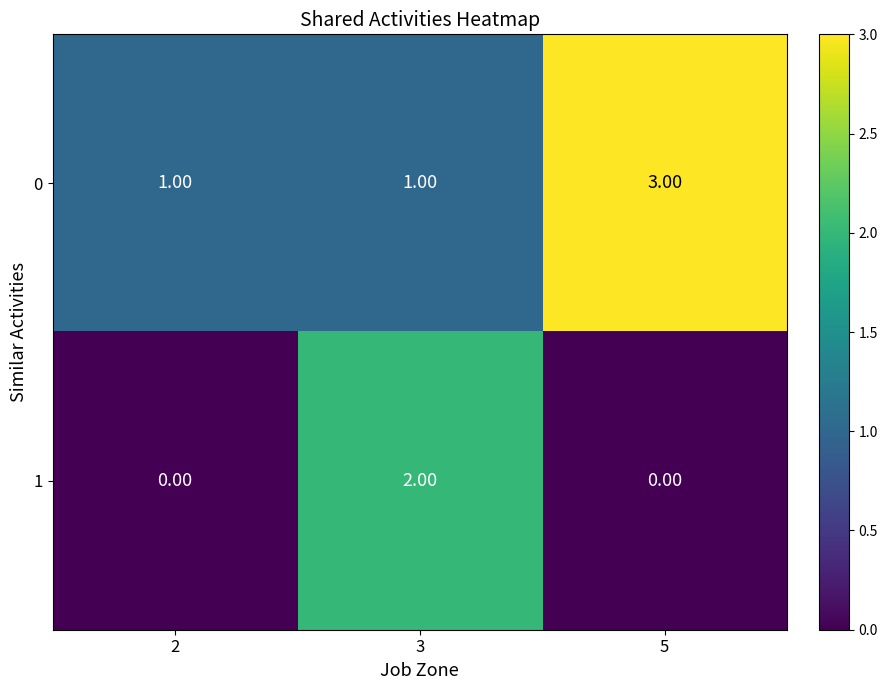

What is the difference between the highest and lowest values at 5?

3